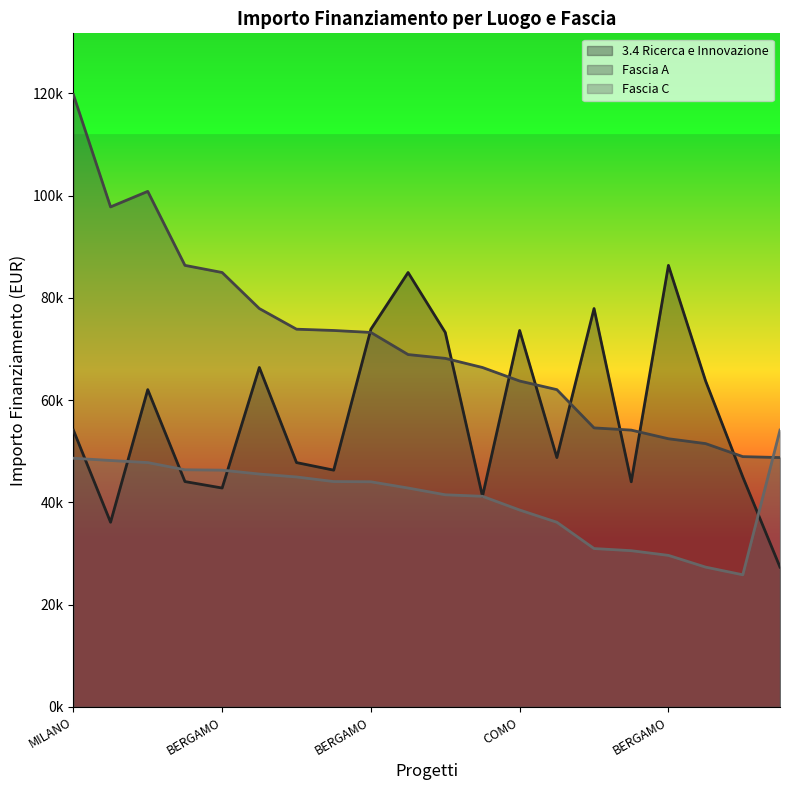

In Fascia C, how many points are lower than both neighbors (excluding endpoints)?

1